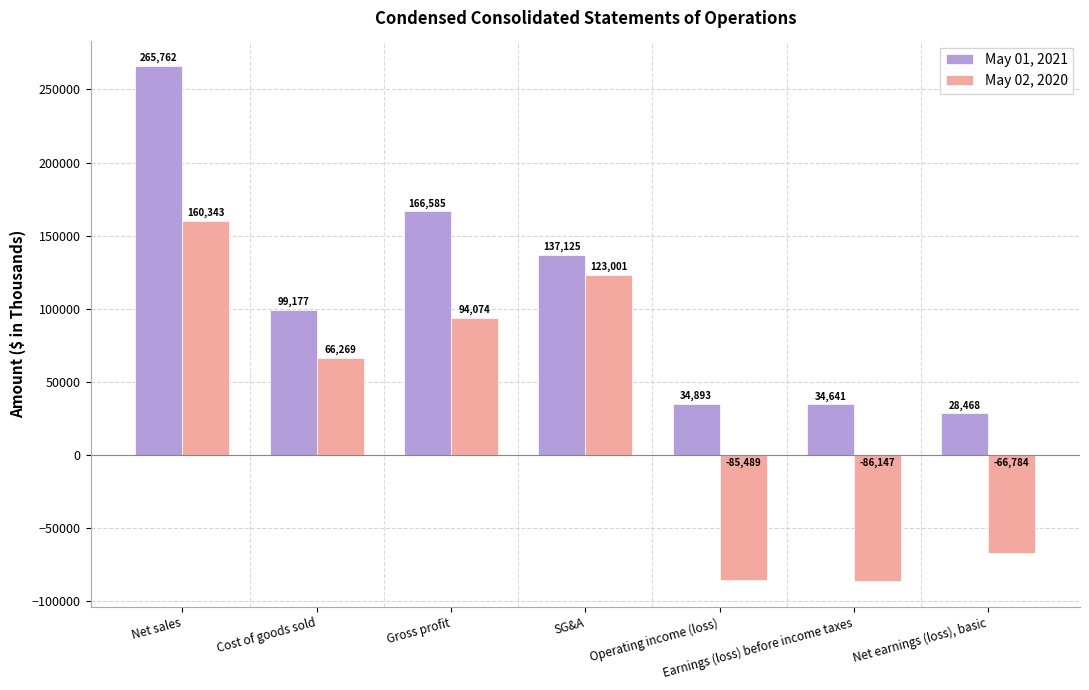

The May 01, 2021 series shows 65004 at Cost of goods sold. True or false?

False